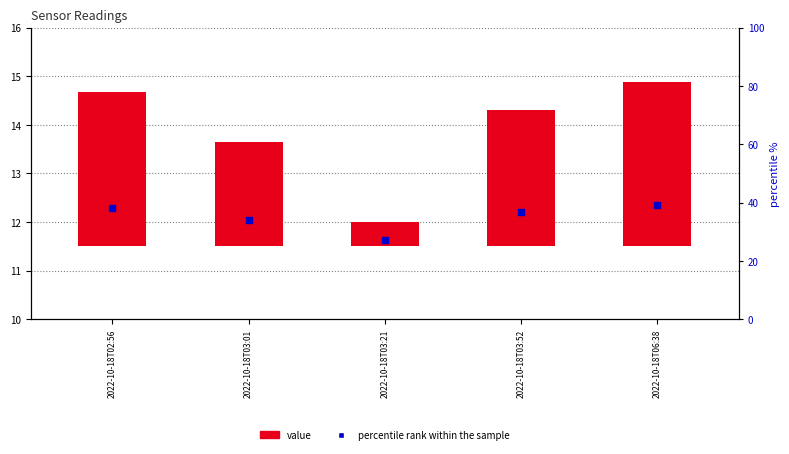

Which series has the largest total across all categories?

percentile rank within the sample